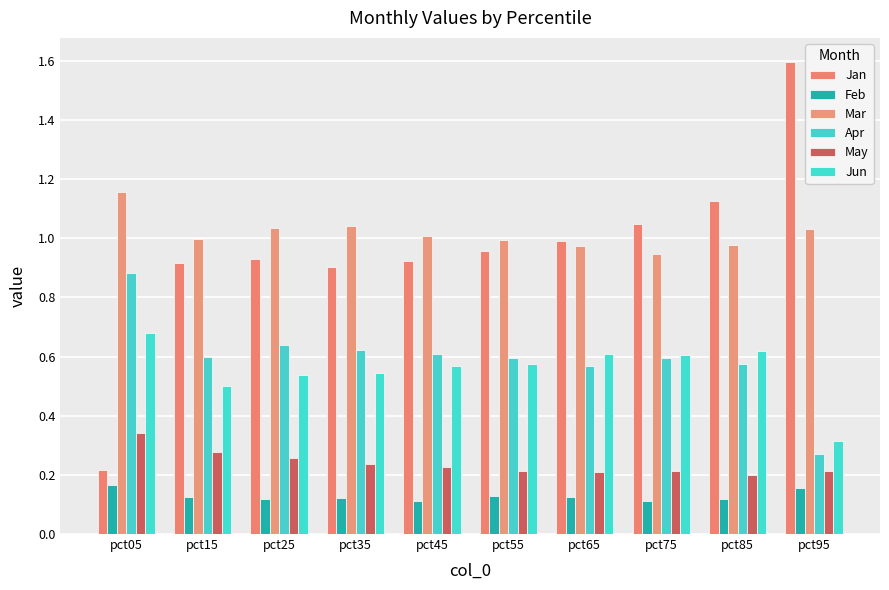

How many groups of bars are there?

10